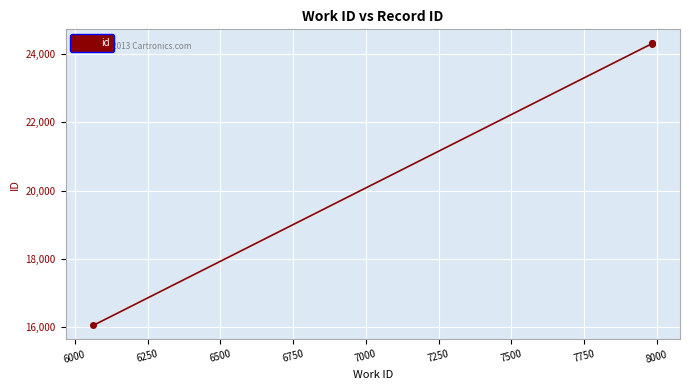

Does the chart display data point markers on the line(s)?

Yes